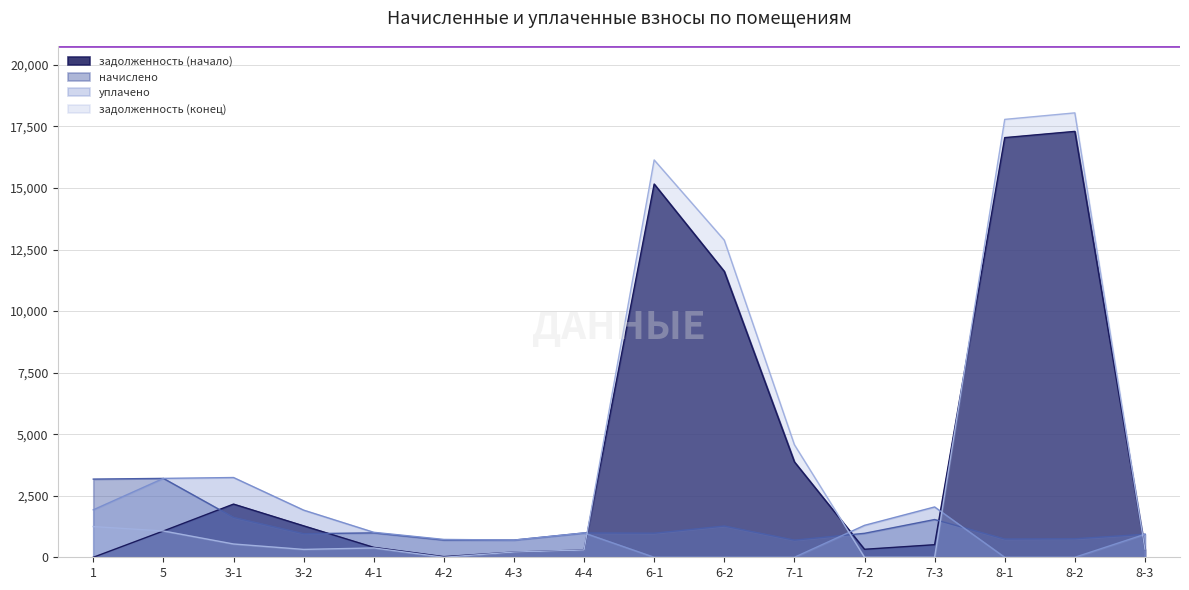

Reading left to right, transcribe all the data shown in this chart.

задолженность (начало): 0.0	1068.0	2159.5	1276.8	402.9	25.6	211.6	294.8	15158.3	11611.0	3875.6	324.3	511.0	17044.3	17297.5	311.6
начислено: 3174.8	3204.1	1619.6	957.6	990.5	699.1	698.7	988.4	978.8	1268.4	696.5	973.0	1533.1	740.5	751.5	934.8
уплачено: 1927.7	3204.1	3239.3	1915.1	1014.8	724.7	698.7	988.4	0.0	0.0	0.0	1297.3	2044.2	0.0	0.0	934.8
задолженность (конец): 1247.1	1068.0	539.9	319.2	378.6	0.0	211.6	294.8	16137.1	12879.5	4572.2	0.0	0.0	17784.8	18049.0	311.6